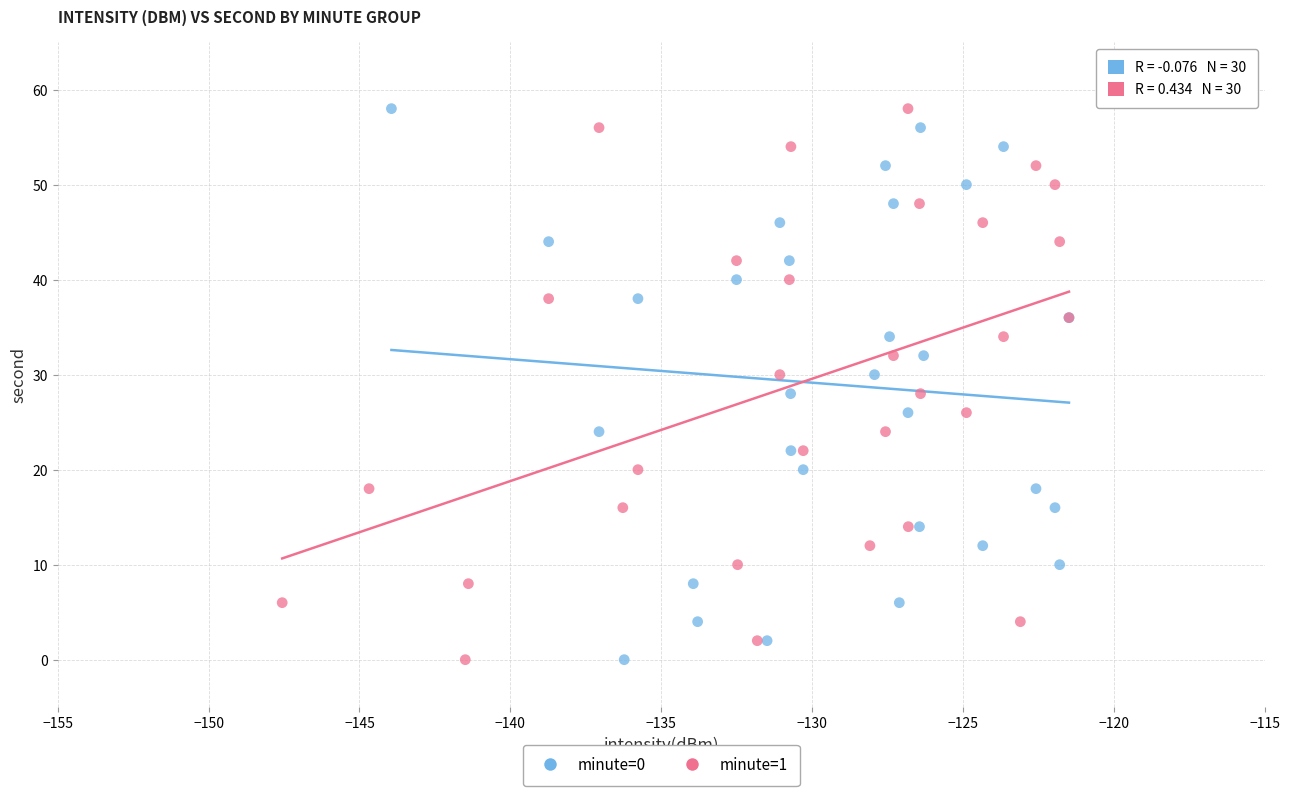

What are all the series names shown in the legend?

minute=0, minute=1